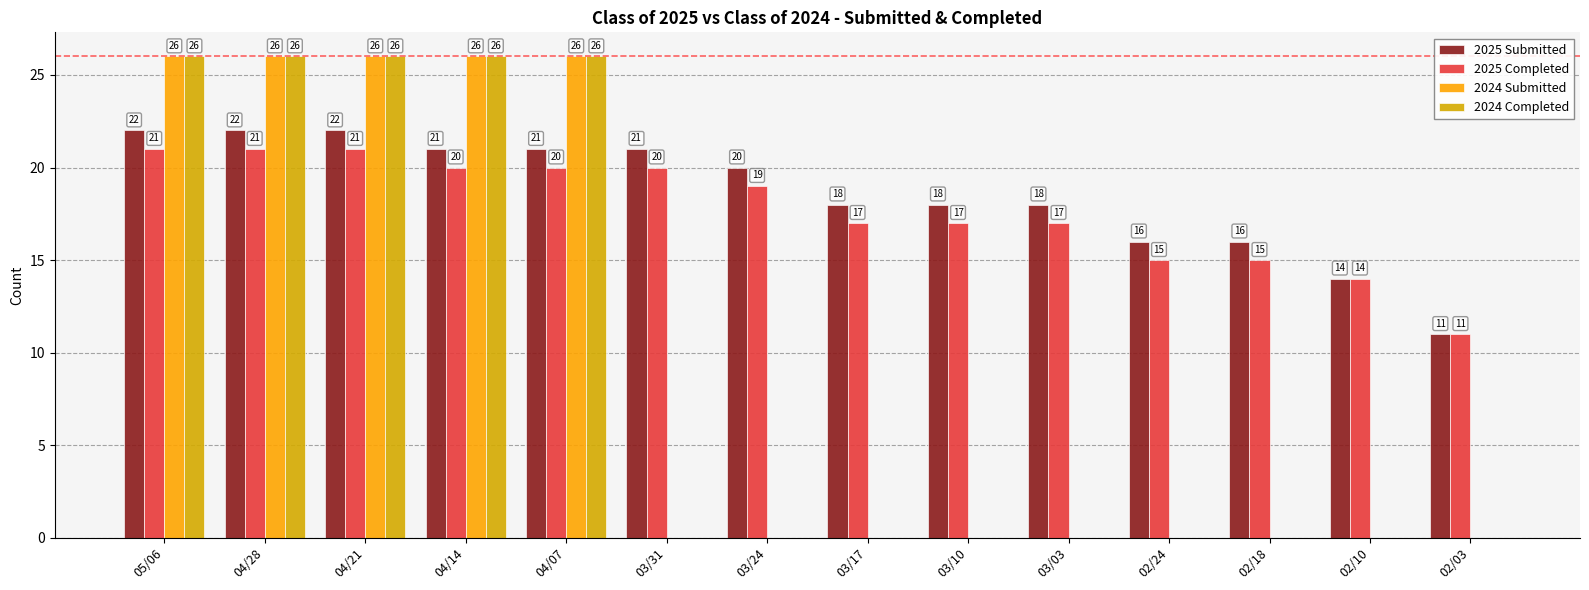

What are all the series names shown in the legend?

2025 Submitted, 2025 Completed, 2024 Submitted, 2024 Completed